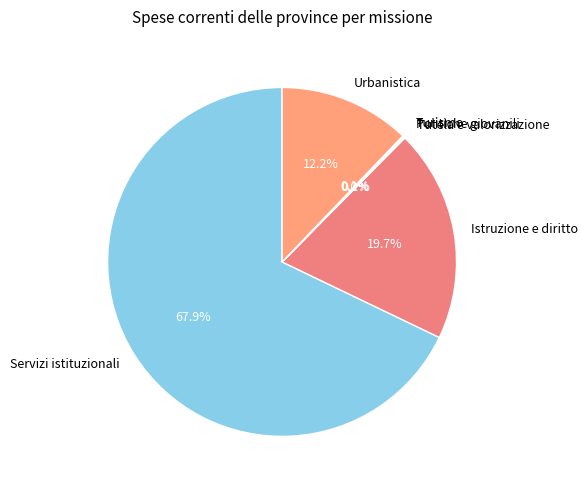

Is there a majority slice in this chart?

Yes